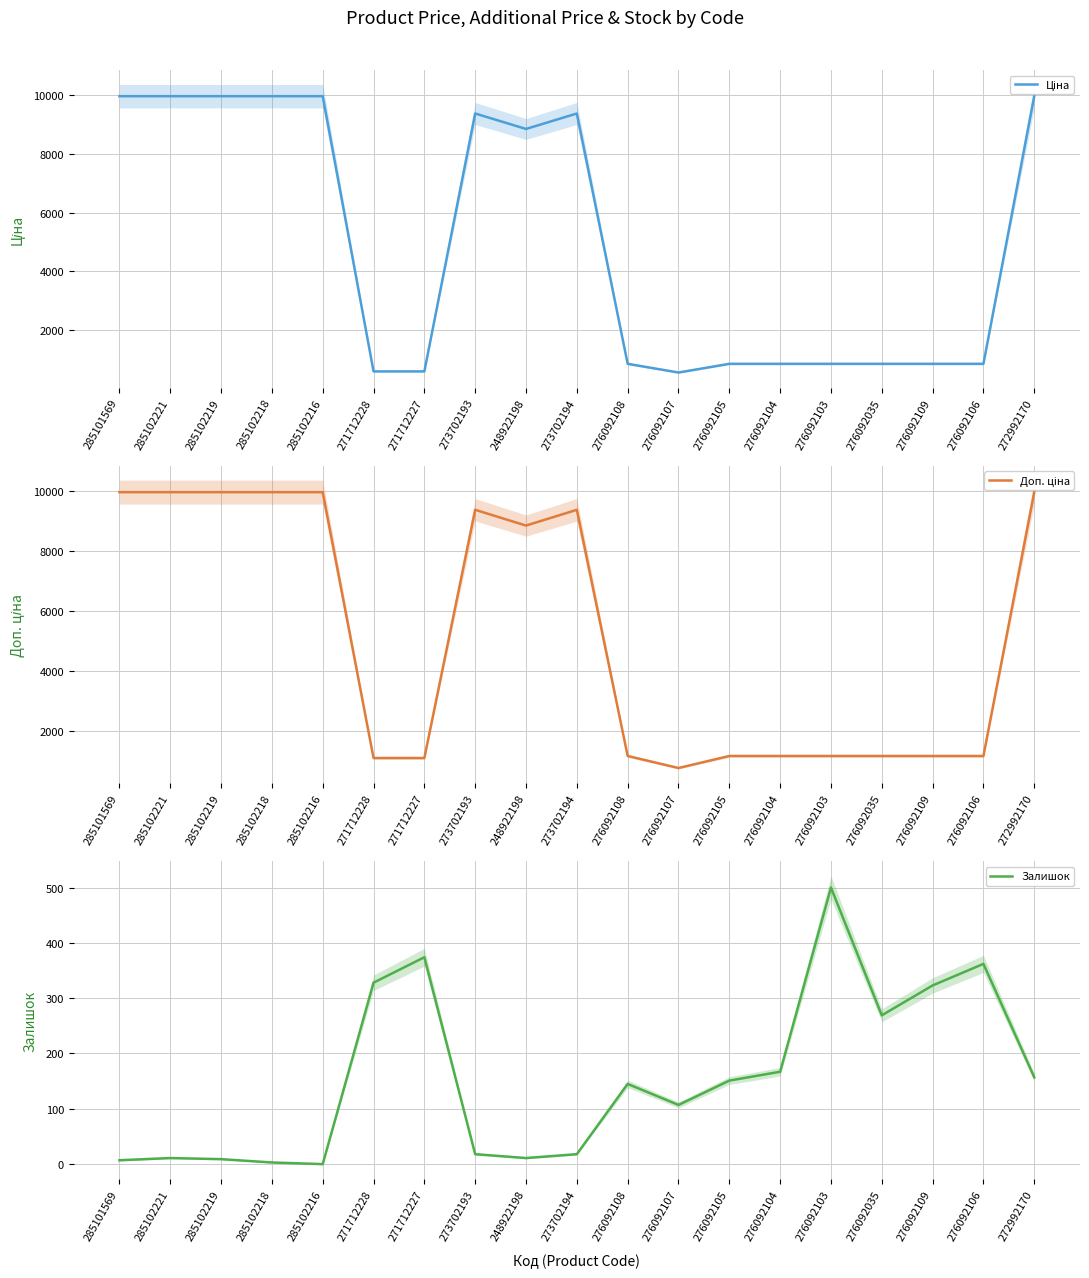

True or false: Залишок and Доп. ціна cross at least once.

False